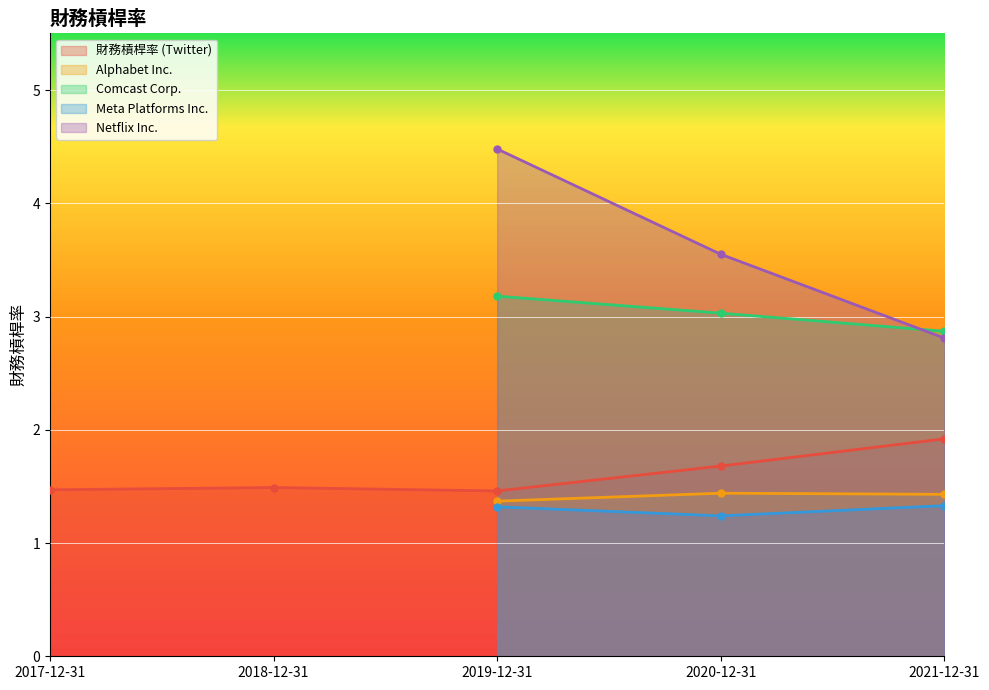

What is the total value across all series at 2020-12-31?

10.9